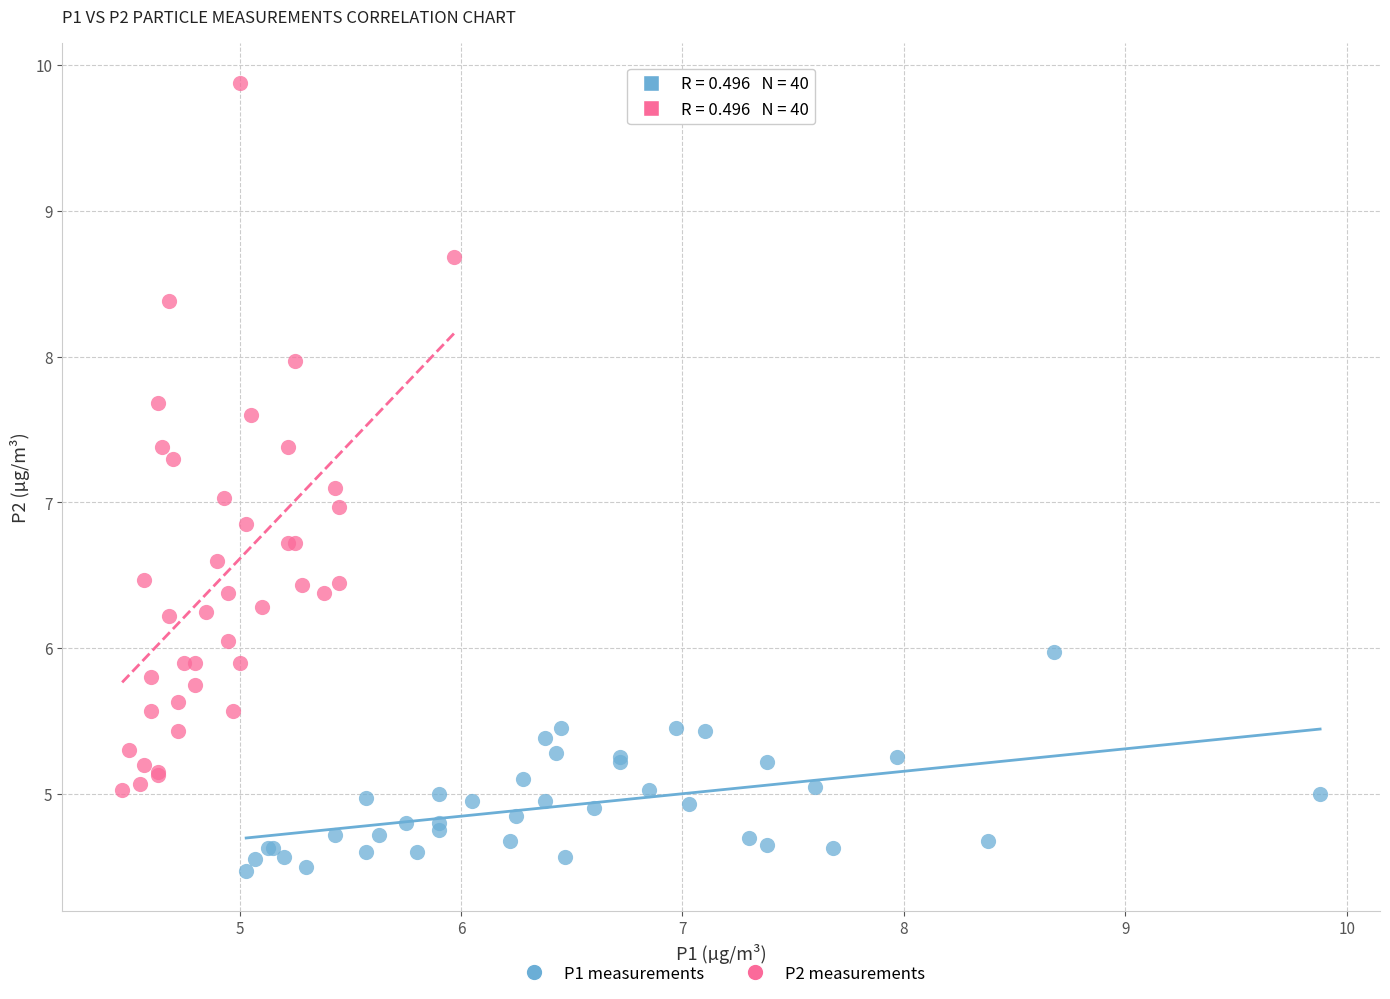

Which series has the largest Y range (max minus min)?

P2 measurements